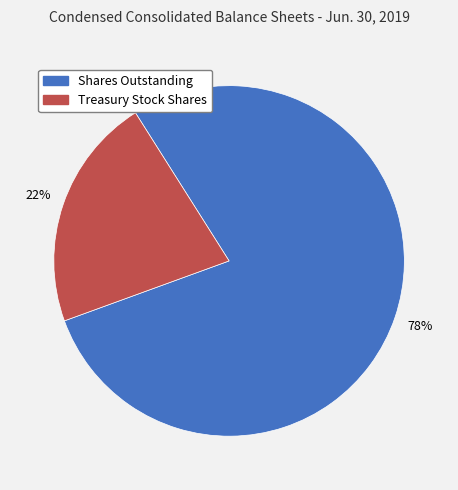

Is there any slice that represents more than half of the pie?

Yes